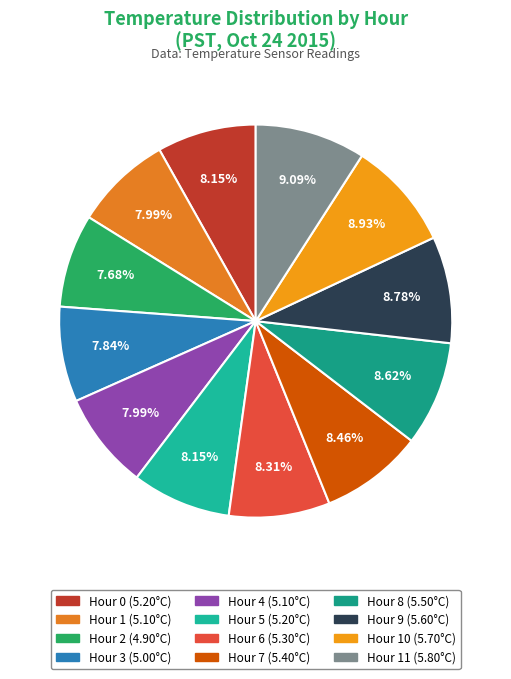

How many slices are in this pie chart?

12